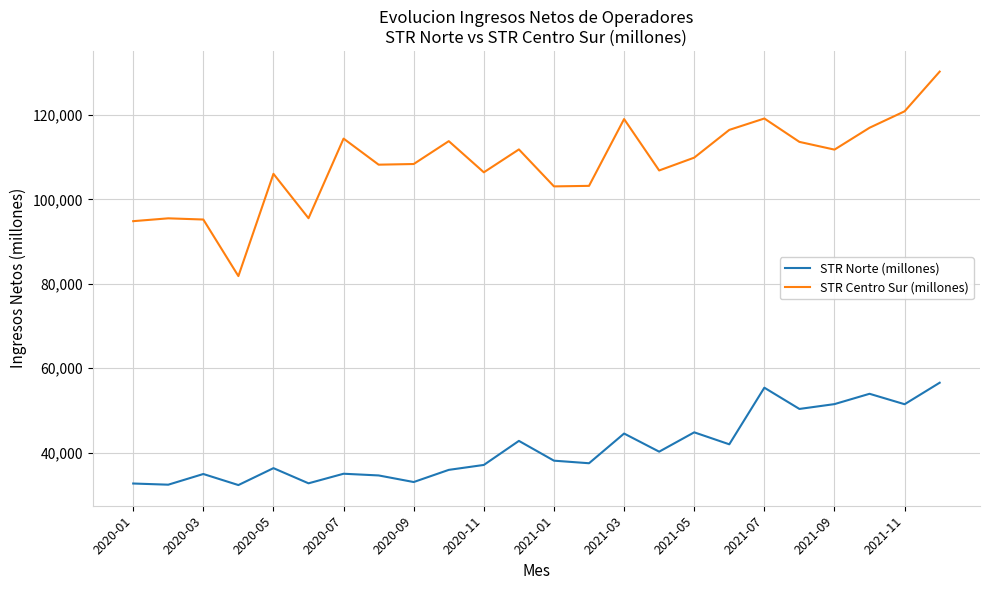

Which series has the largest total across all categories?

STR Centro Sur (millones)